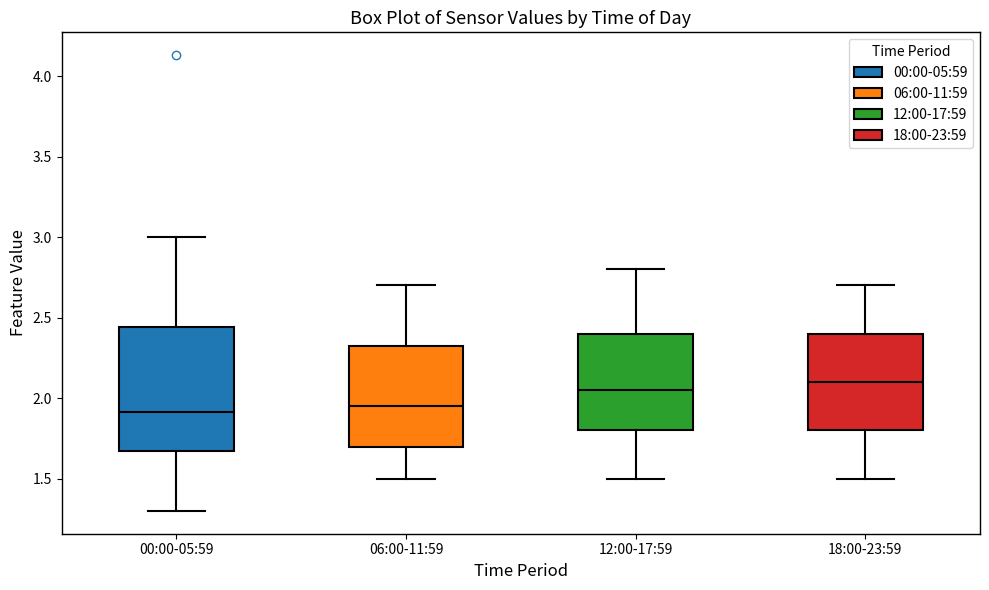

Which box is the tallest, from its lower edge to its upper edge?

00:00-05:59